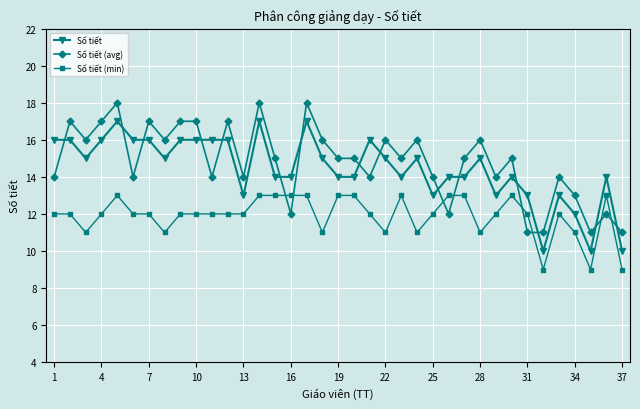

What is the value of the Số tiết (min) point at the 3rd from the left?

11